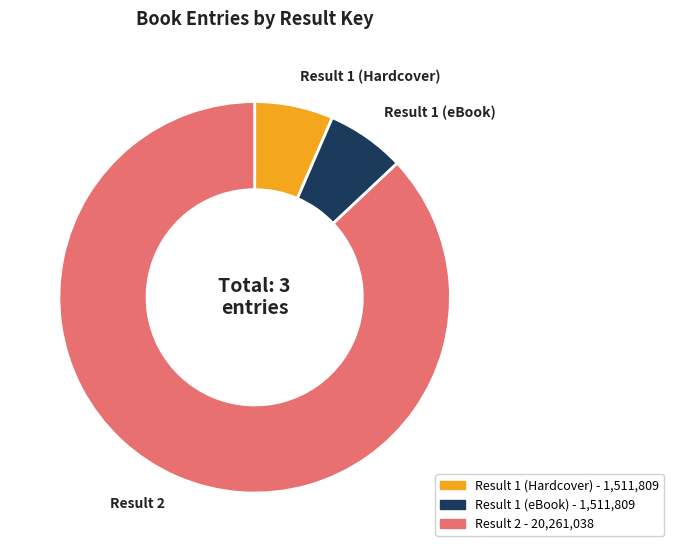

Combined, do Result 2 and Result 1 (Hardcover) account for over 50%?

Yes